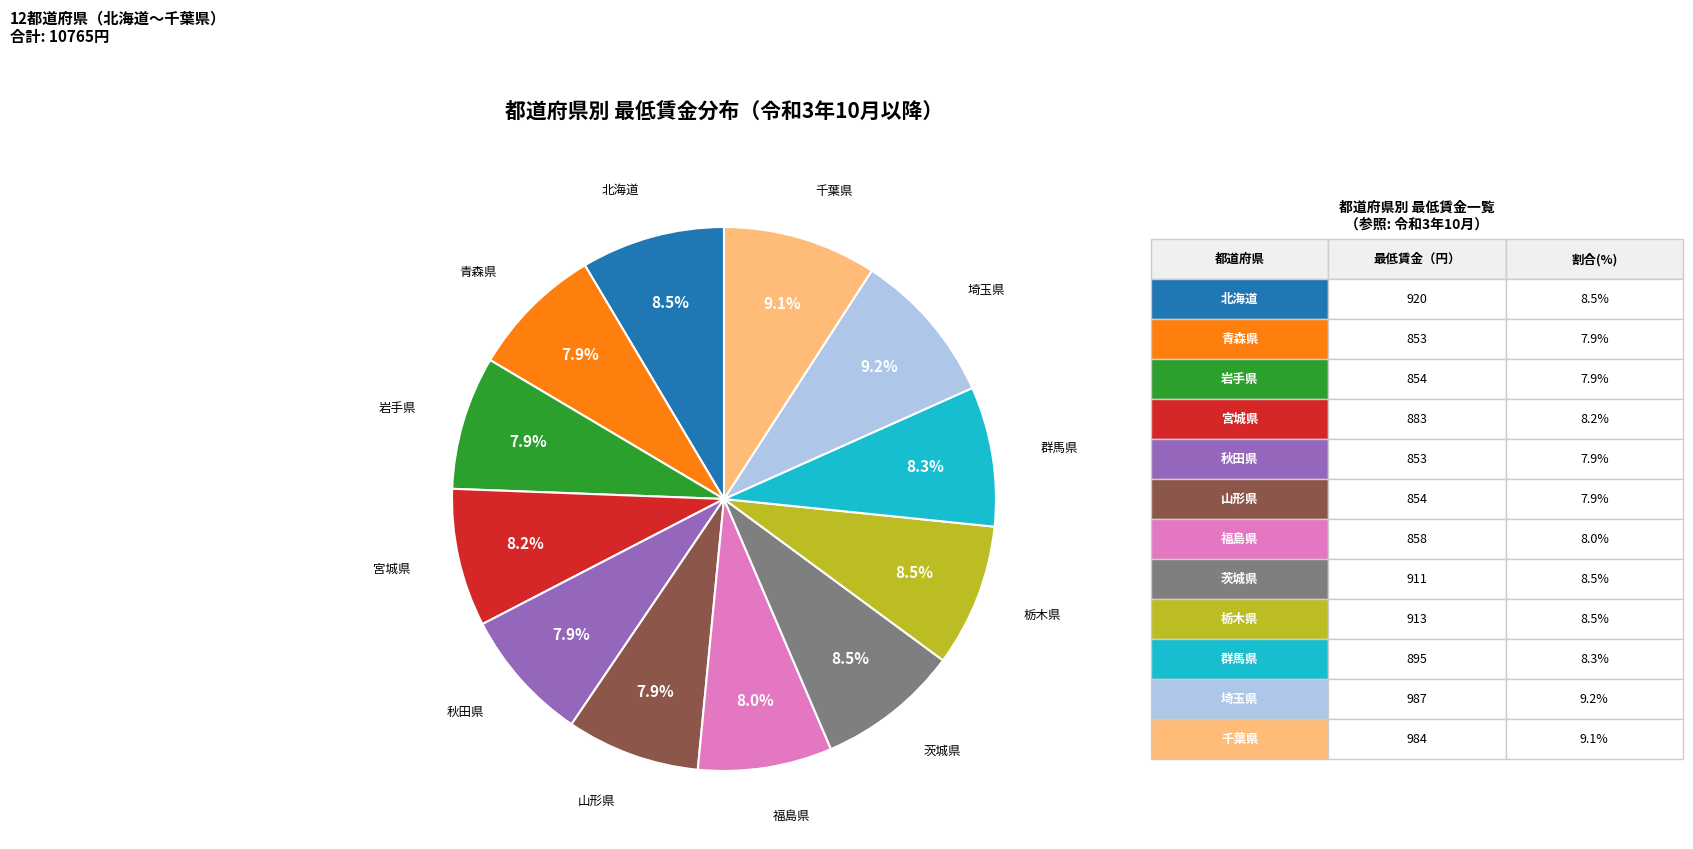

Does any single category account for the majority?

No